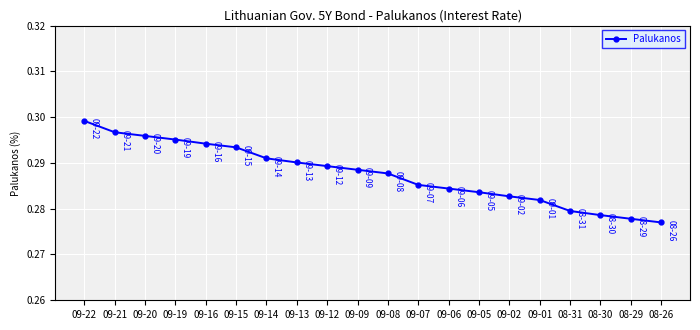

Is this an area chart (filled region under the line)?

No